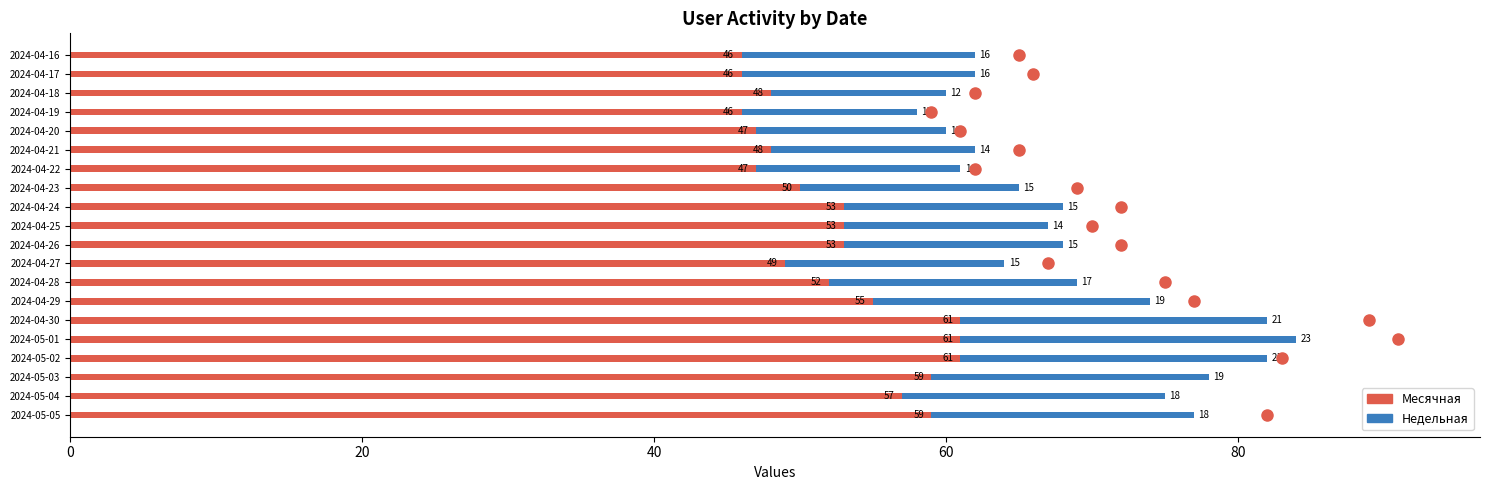

The Месячная series shows 48 at 2024-04-18. True or false?

True